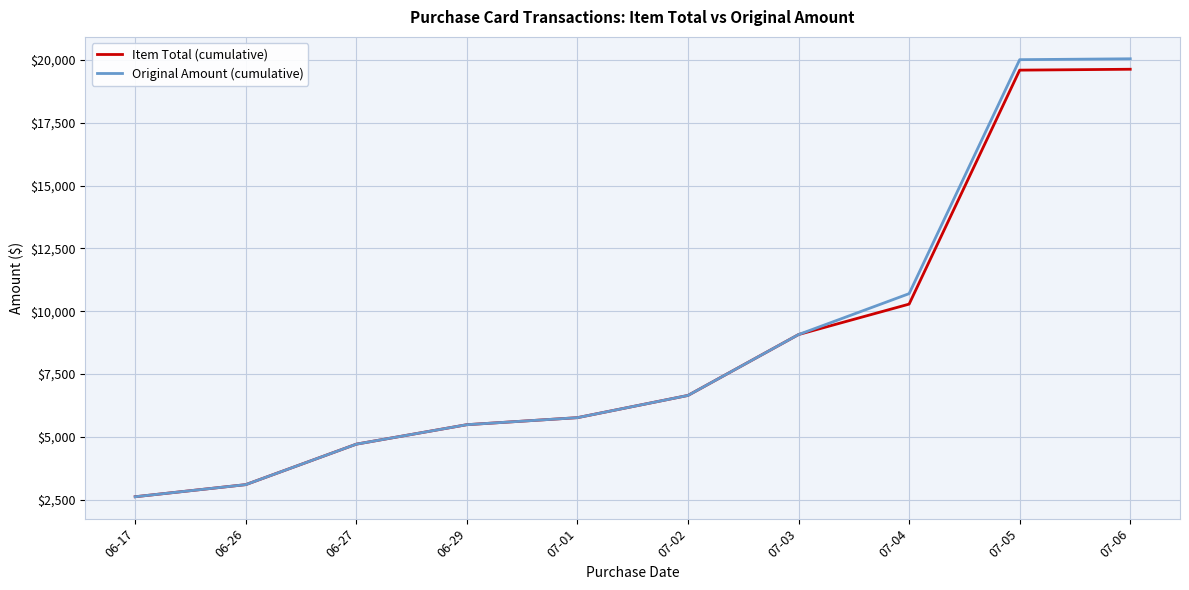

What is the difference between the Item Total (cumulative) values at 06-29 and 07-02?

1164.8